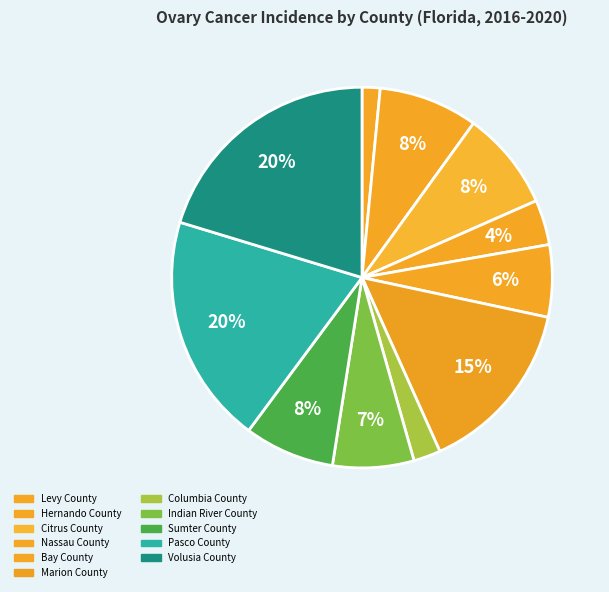

True or false: Citrus County accounts for 20% of the total.

False